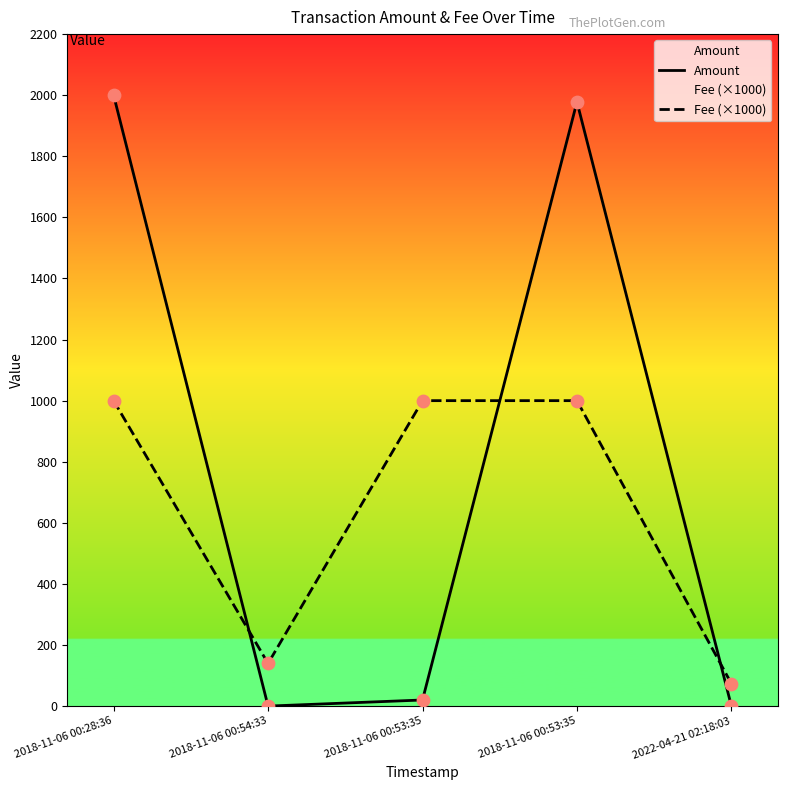

Which series has the widest spread of Y values?

Amount